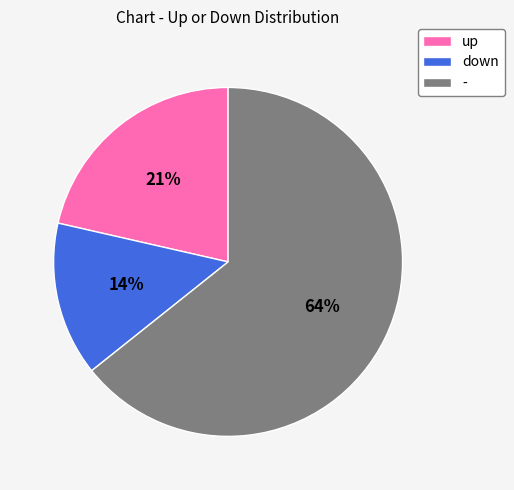

Is there any slice that represents more than half of the pie?

Yes